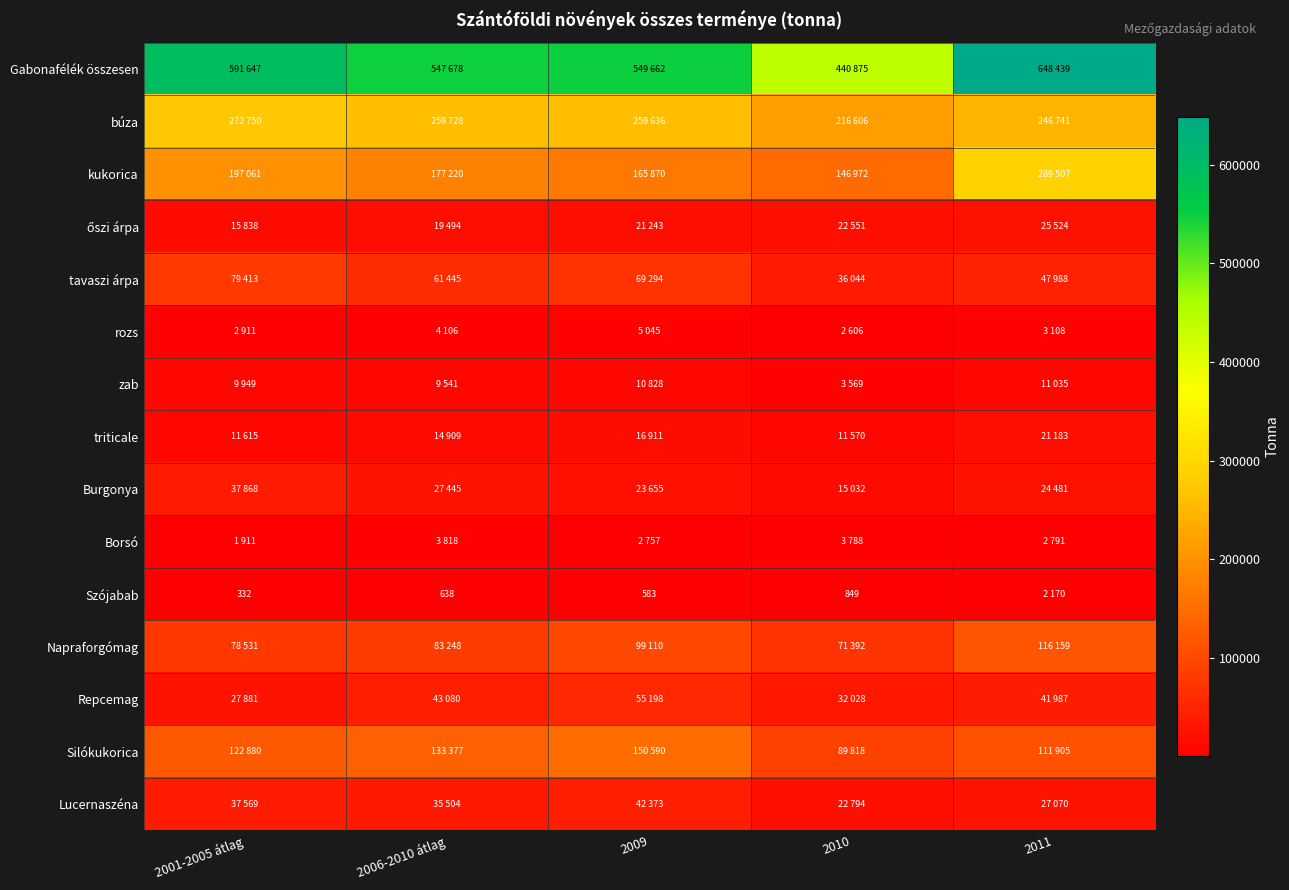

What is the total value across all series at 2010?

1116494.0